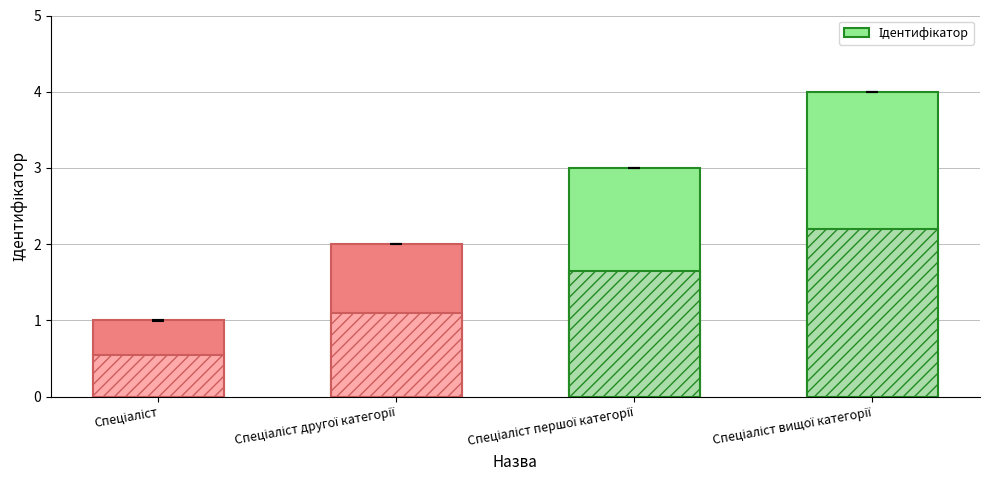

Read the value at Спеціаліст вищої категорії.

4